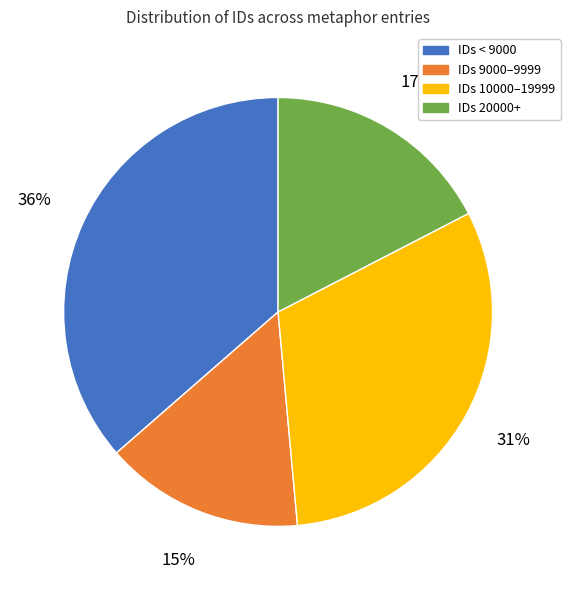

The IDs 9000–9999 slice represents 8% of the pie. True or false?

False